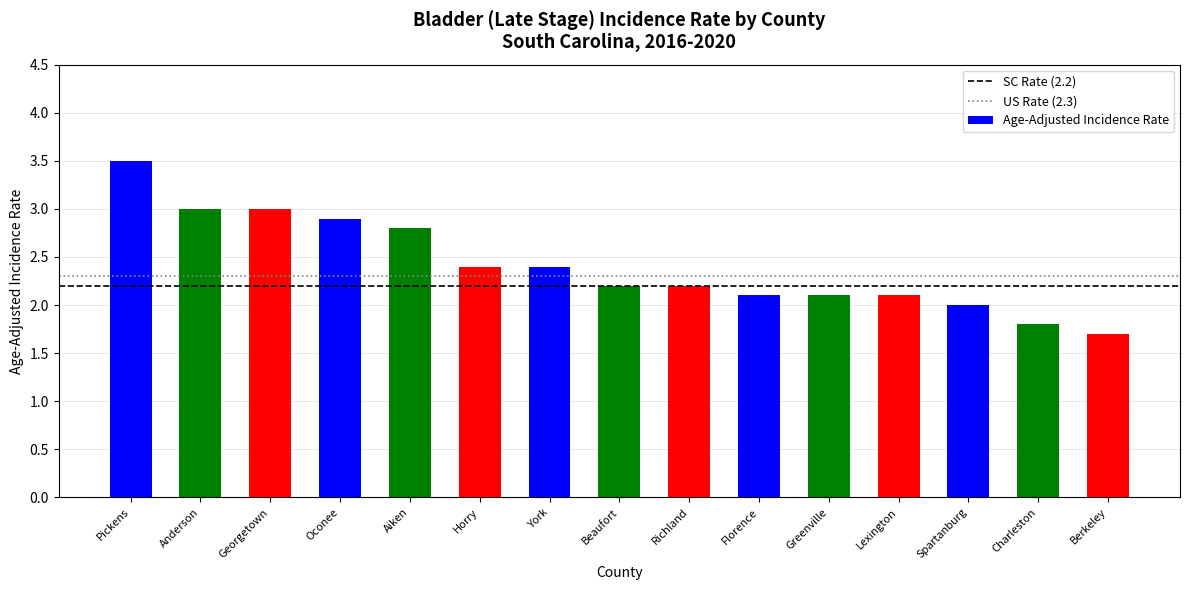

What is the maximum value shown in the chart?

3.5